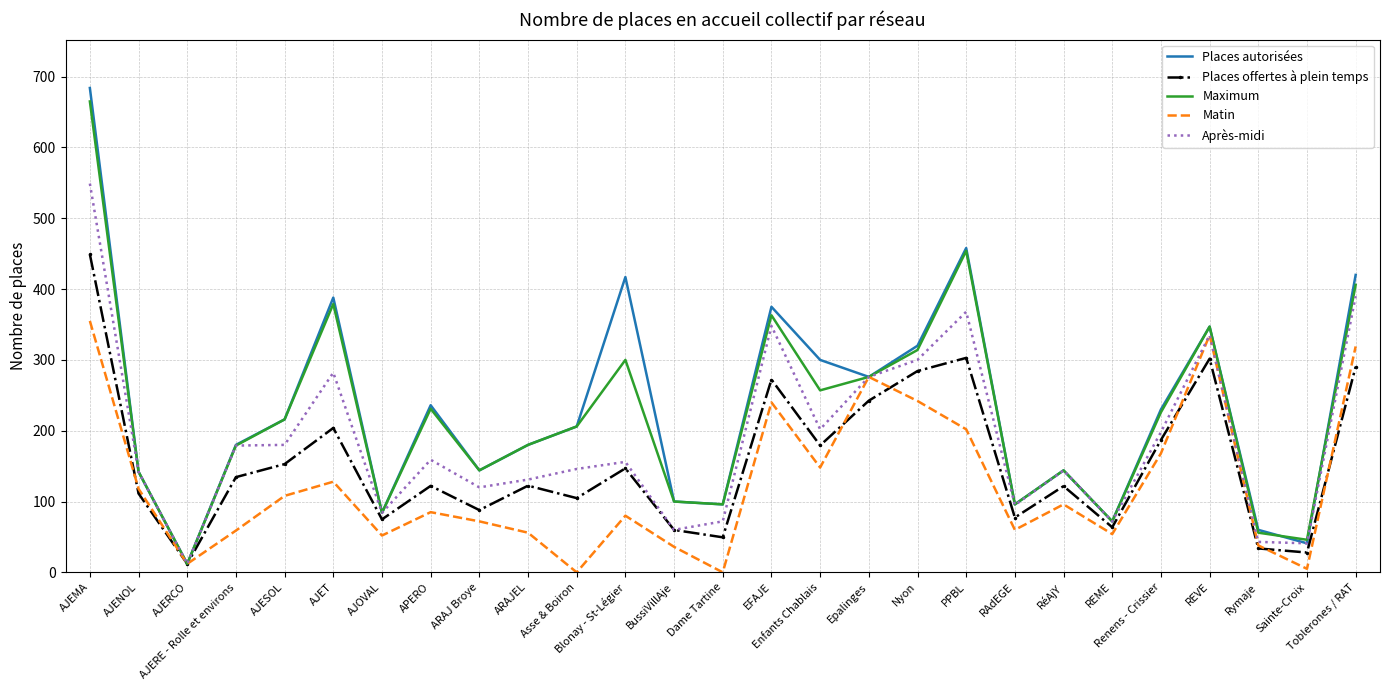

What is the approximate value of Après-midi at REME?

72.0